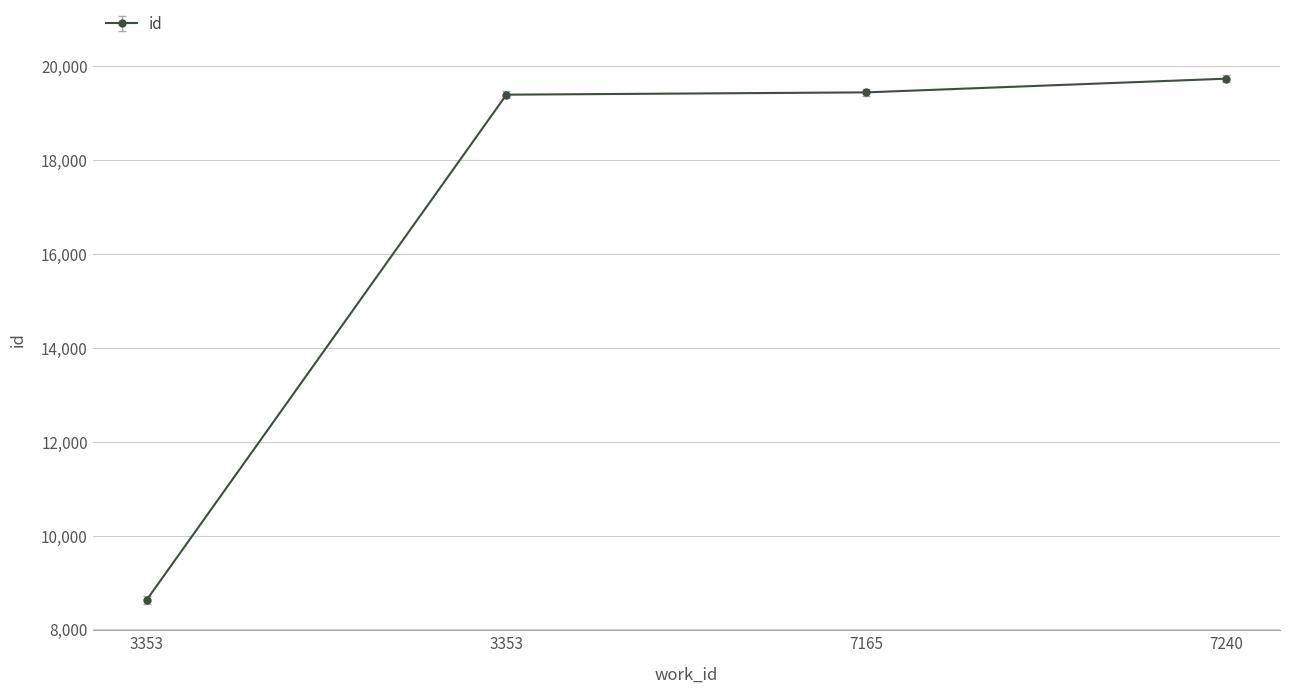

What is the smallest value displayed?

8626